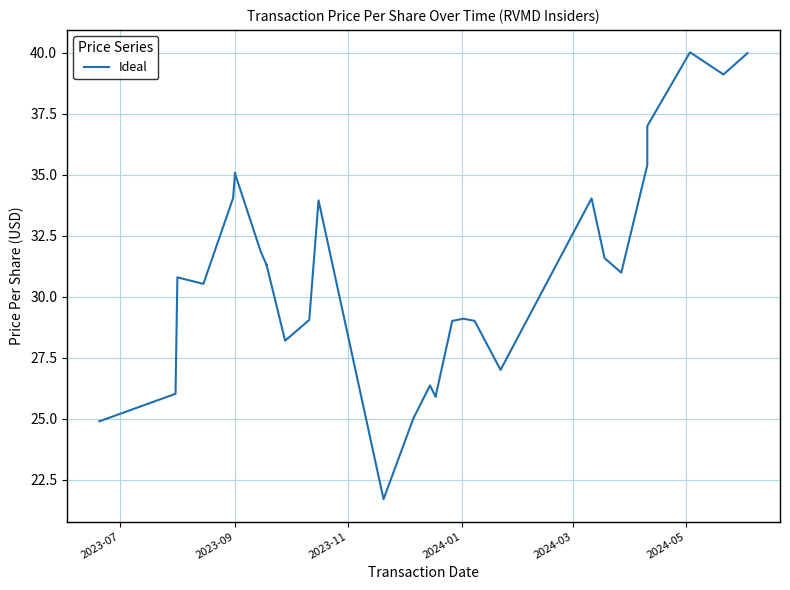

Is this an area chart (filled region under the line)?

No